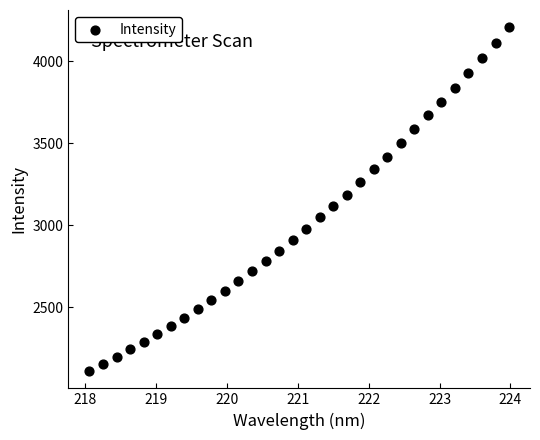

What is the range of X values (max minus min)?

5.9